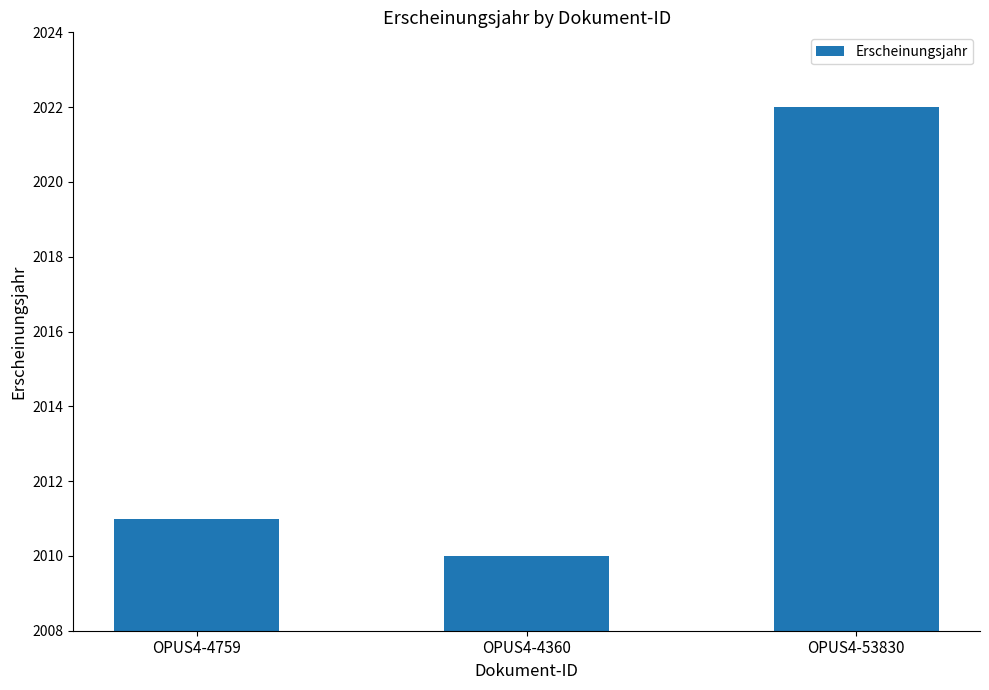

What is the approximate value at OPUS4-4759, to the nearest 5?

2010